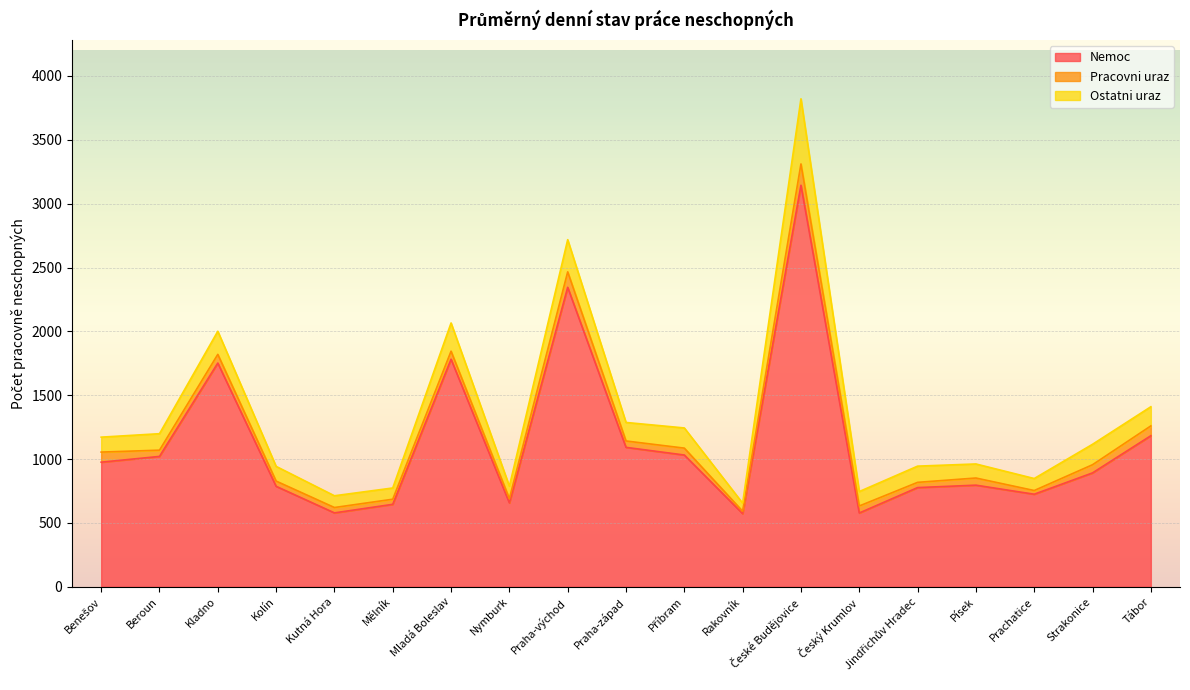

What is the label of the 15th point from the right?

Kutná Hora